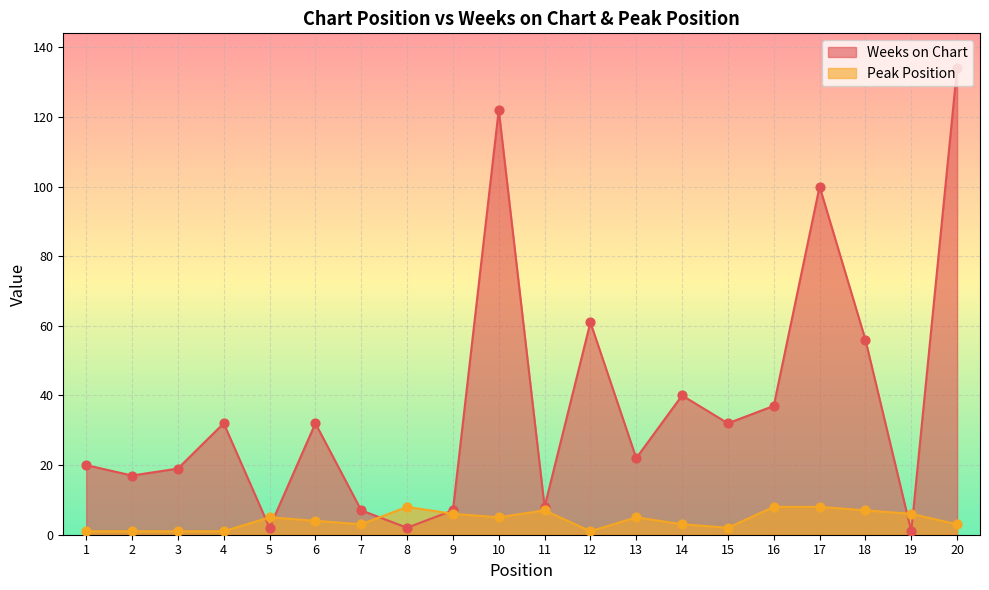

Which series has the widest spread of Y values?

Weeks on Chart